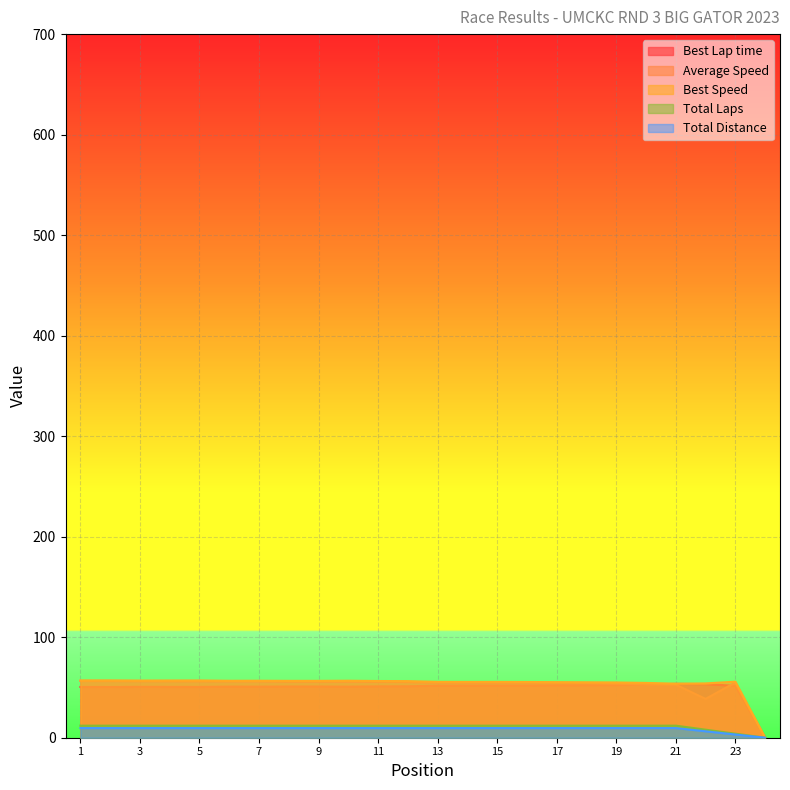

Reading left to right, extract all data points from this chart.

Best Lap time: 1=50.5	2=50.5	3=50.6	4=50.6	5=50.5	6=50.8	7=50.8	8=50.9	9=50.9	10=50.8	11=51.0	12=51.1	13=51.8	14=51.9	15=51.9	16=51.9	17=52.1	18=52.2	19=52.4	20=52.8	21=53.6	22=53.3	23=51.7	24=0.0
Best Speed: 1=57.0	2=57.1	3=56.9	4=56.9	5=57.0	6=56.7	7=56.7	8=56.6	9=56.6	10=56.7	11=56.4	12=56.3	13=55.6	14=55.5	15=55.5	16=55.4	17=55.3	18=55.2	19=55.0	20=54.5	21=53.8	22=54.0	23=55.8	24=0.0
Average Speed: 1=56.5	2=56.4	3=56.3	4=56.2	5=56.2	6=56.1	7=56.1	8=55.9	9=55.9	10=55.7	11=55.7	12=55.4	13=54.8	14=54.7	15=54.7	16=54.6	17=54.6	18=54.4	19=53.8	20=53.1	21=52.8	22=38.6	23=55.0	24=0.0
Total Laps: 1=12.0	2=12.0	3=12.0	4=12.0	5=12.0	6=12.0	7=12.0	8=12.0	9=12.0	10=12.0	11=12.0	12=12.0	13=12.0	14=12.0	15=12.0	16=12.0	17=12.0	18=12.0	19=12.0	20=12.0	21=12.0	22=8.0	23=4.0	24=0.0
Total Distance: 1=9.6	2=9.6	3=9.6	4=9.6	5=9.6	6=9.6	7=9.6	8=9.6	9=9.6	10=9.6	11=9.6	12=9.6	13=9.6	14=9.6	15=9.6	16=9.6	17=9.6	18=9.6	19=9.6	20=9.6	21=9.6	22=6.4	23=3.2	24=0.0